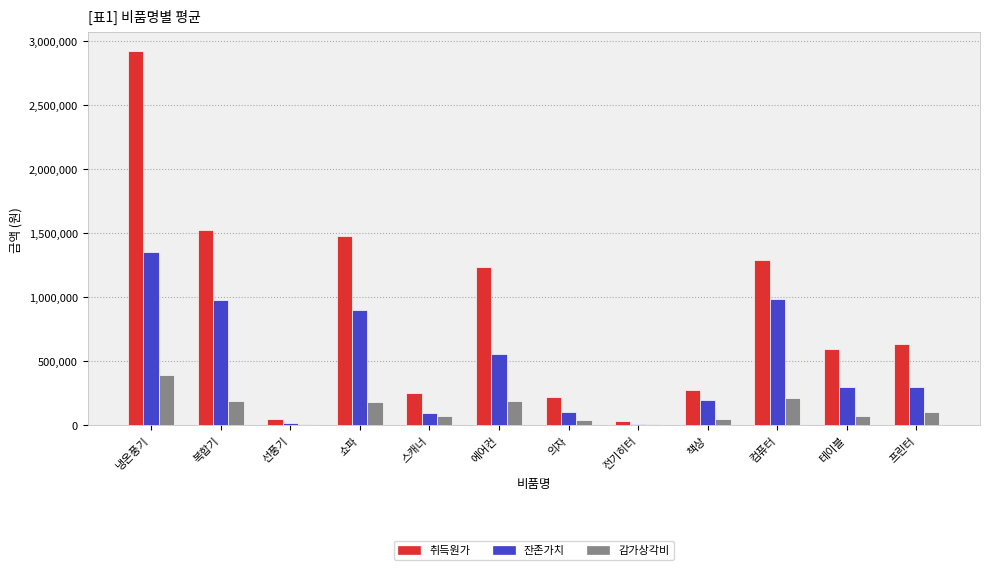

Which series changed the most between 전기히터 and 프린터?

취득원가